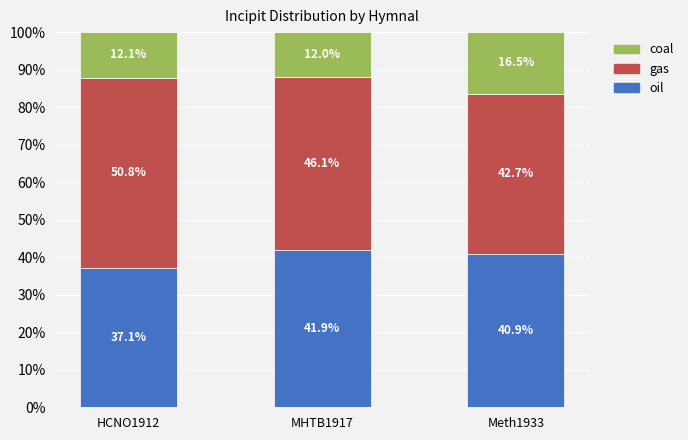

Reading left to right, what are the values for oil?

37.1	41.9	40.9